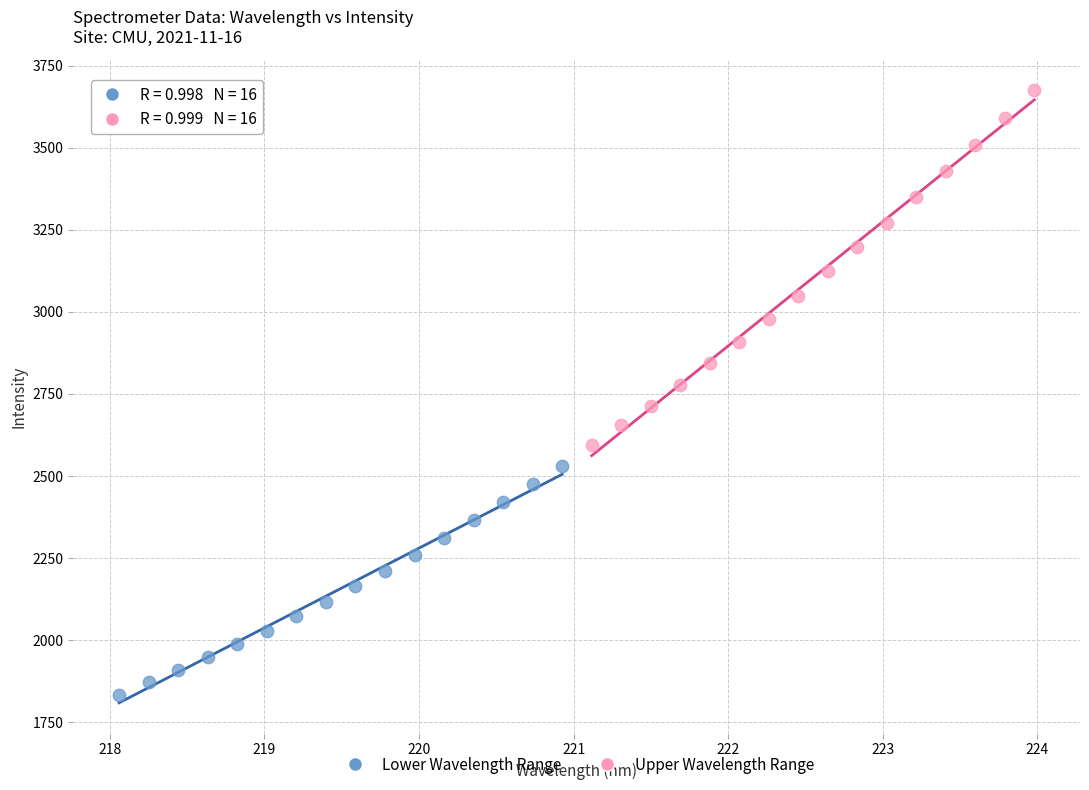

Which series reaches the minimum Y coordinate?

Lower Wavelength Range